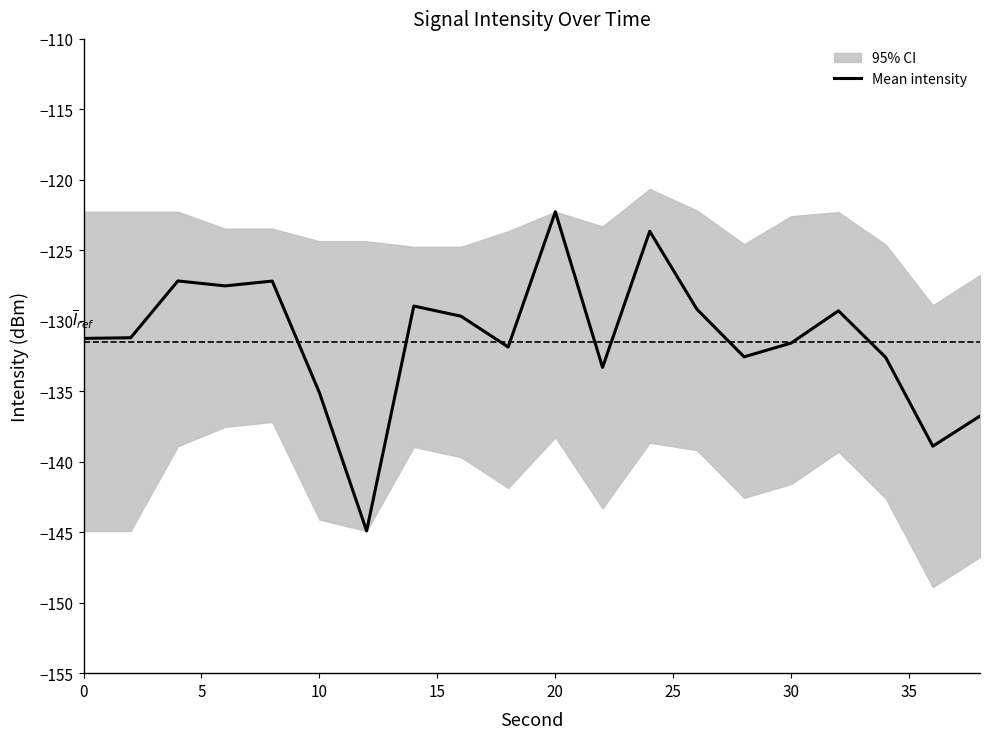

Which category has the highest value in the Mean intensity series?

20